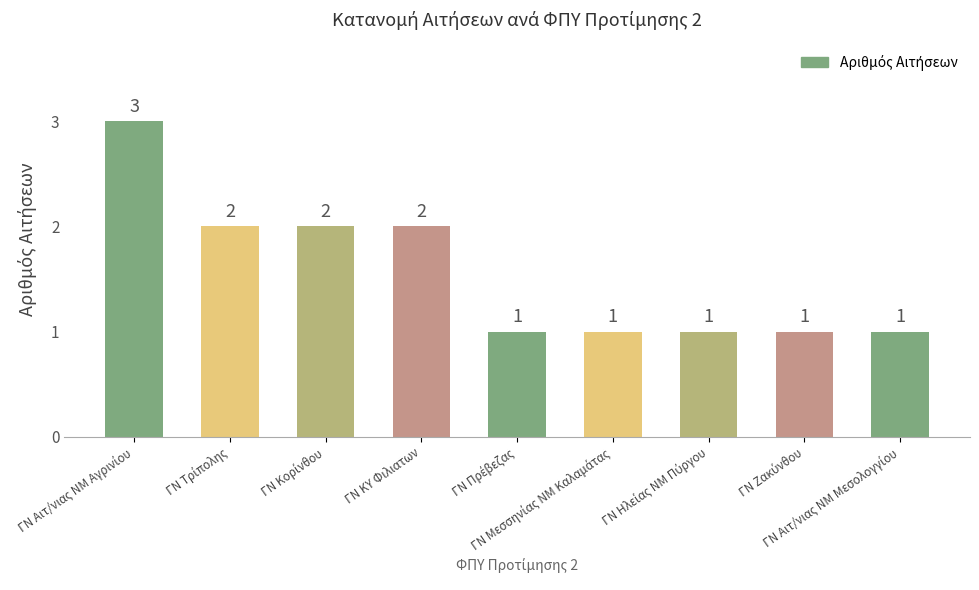

What is the average value?

2